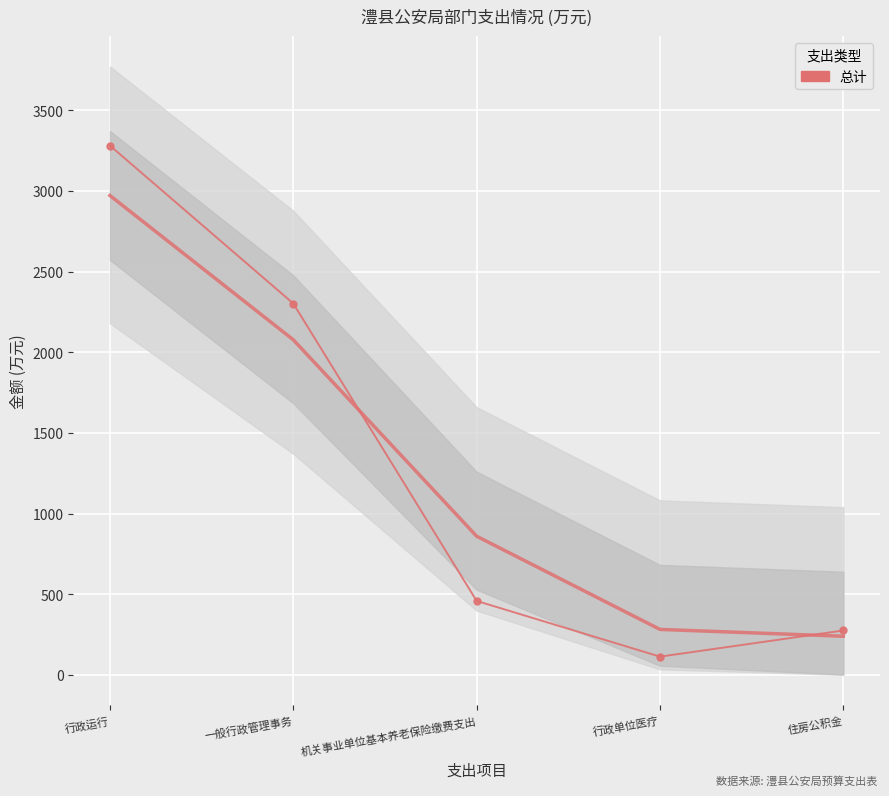

What is the label of the 1st point from the right?

住房公积金